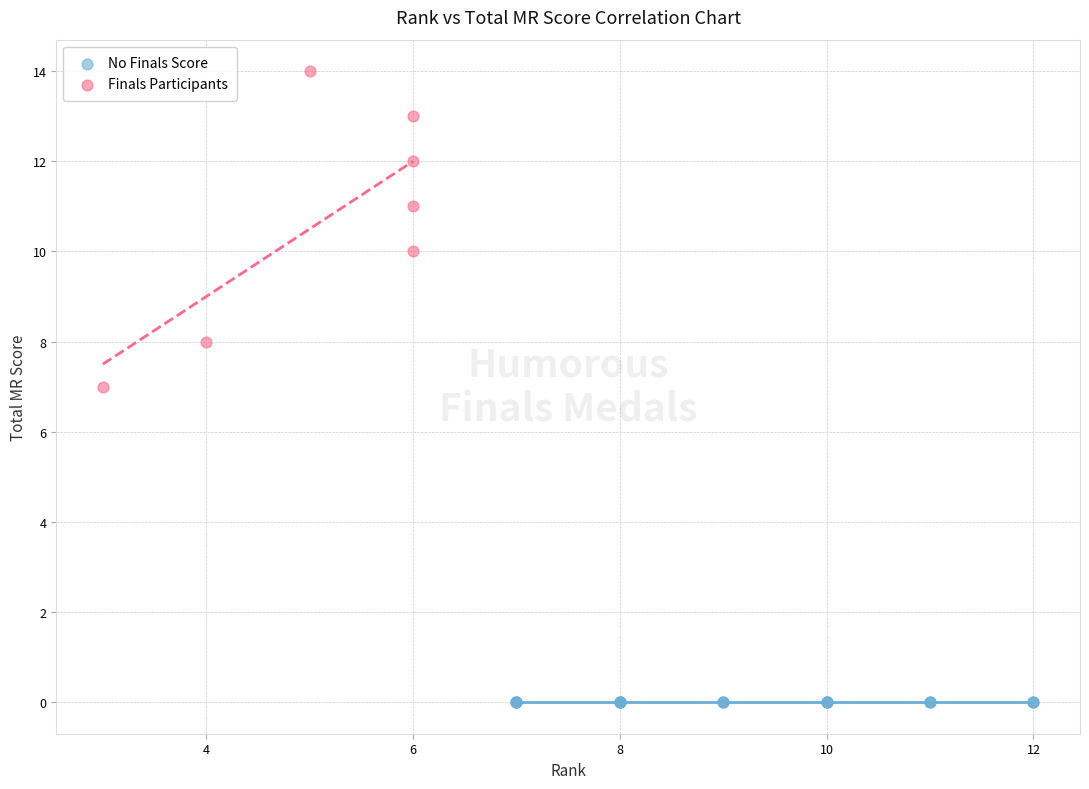

Which series reaches the maximum Y coordinate?

Finals Participants